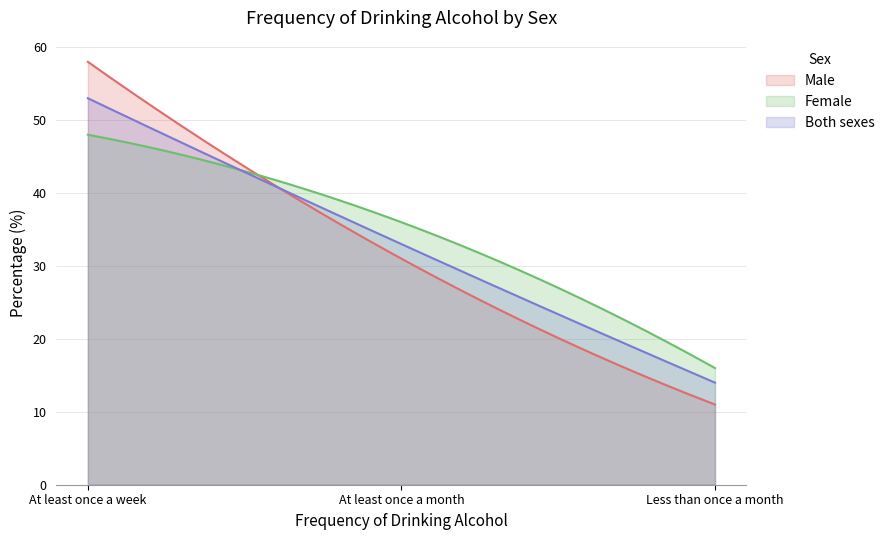

What position from the right is Less than once a month?

1